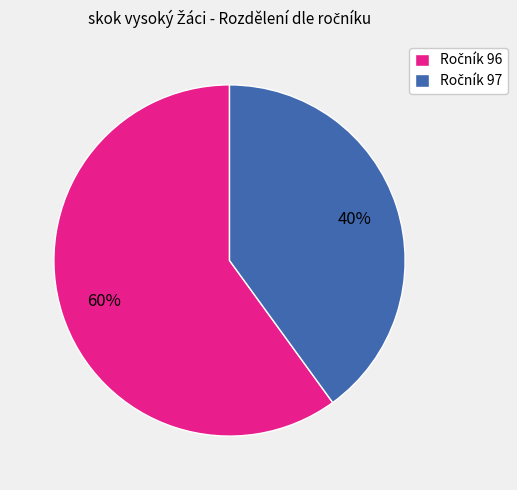

How many segments does this pie chart have?

2